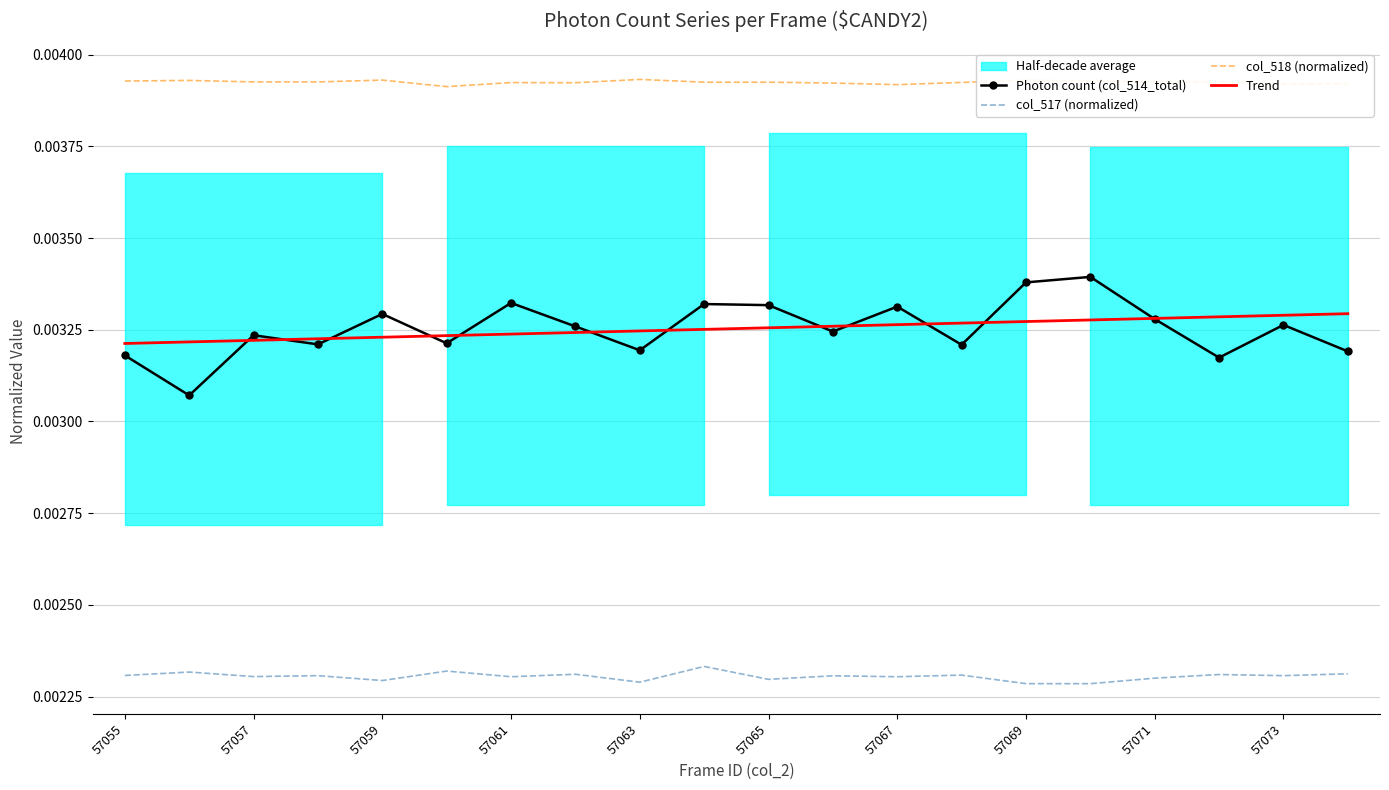

True or false: col_517 (normalized) and col_518 (normalized) intersect in this chart.

False